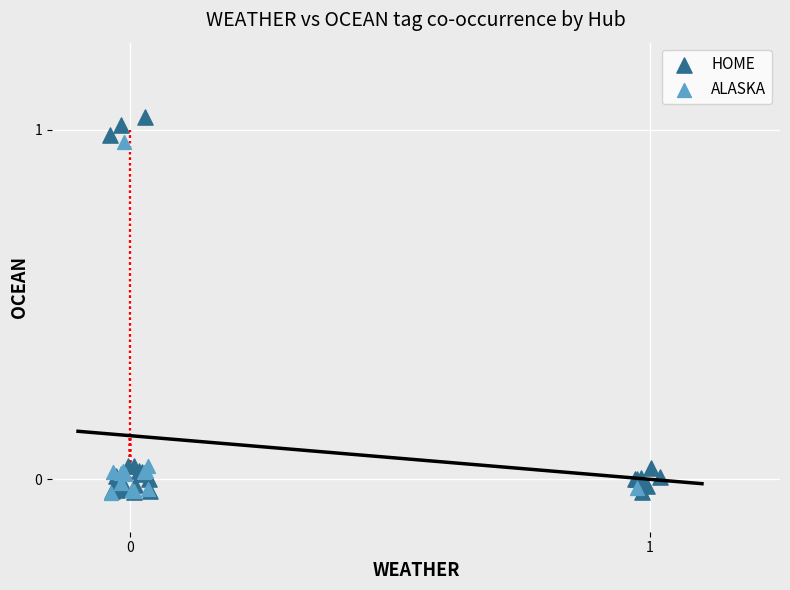

Which series contains the highest Y value?

HOME